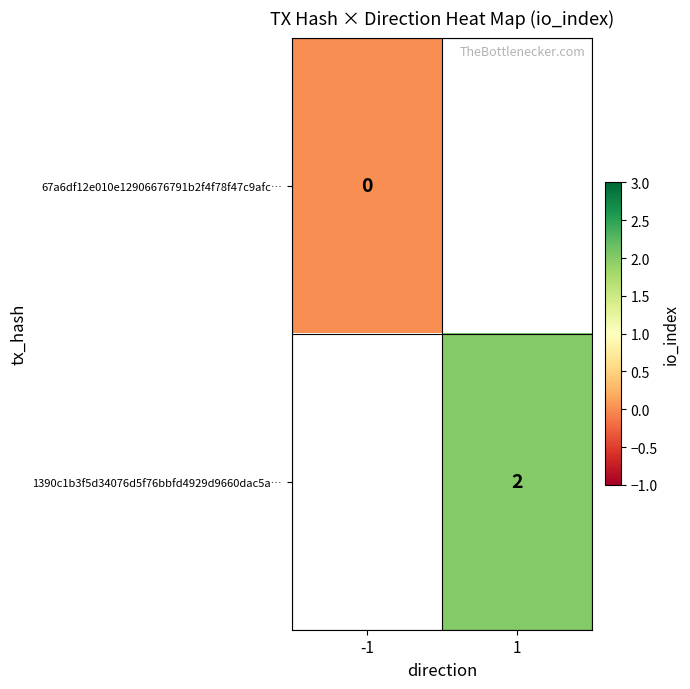

Is it true that 67a6df12e010e12906676791b2f4f78f47c9afc… equals 0.0 at -1?

True